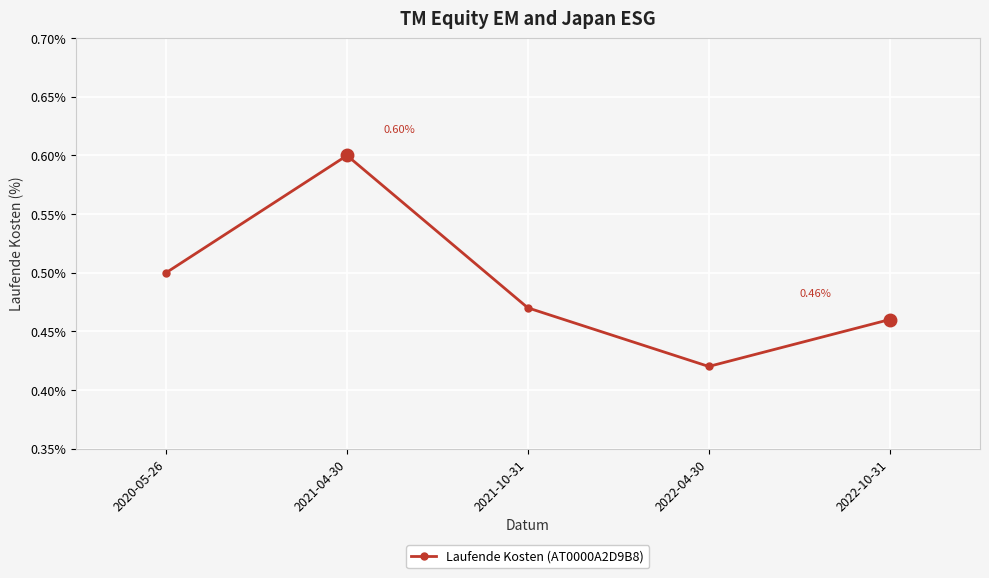

Rank the categories by value from lowest to highest.

2022-04-30, 2022-10-31, 2021-10-31, 2020-05-26, 2021-04-30